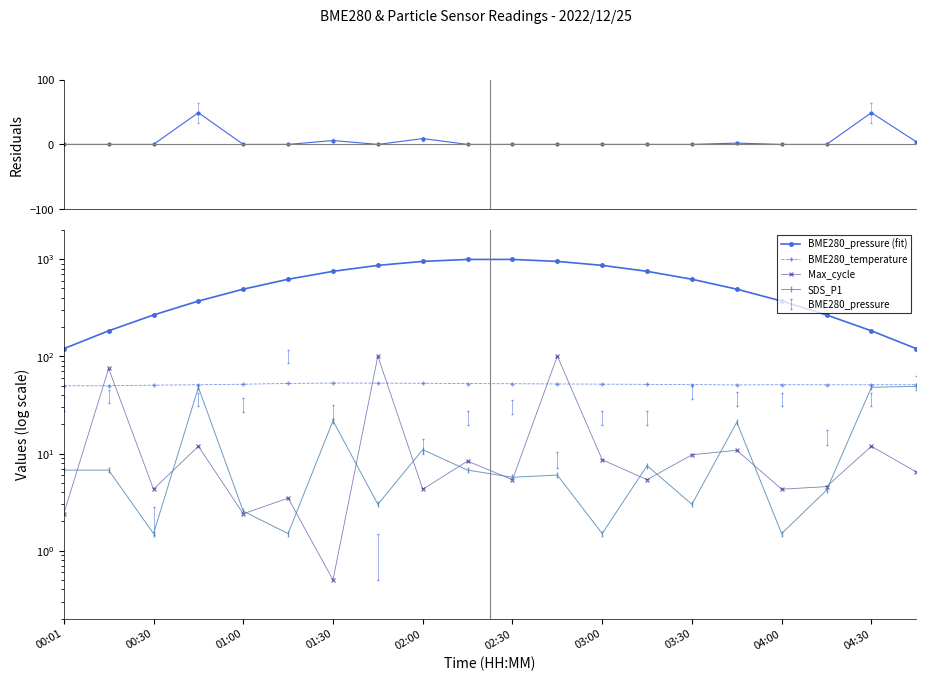

Which series changed the most between 02:00 and 04:00?

BME280_pressure (fit)